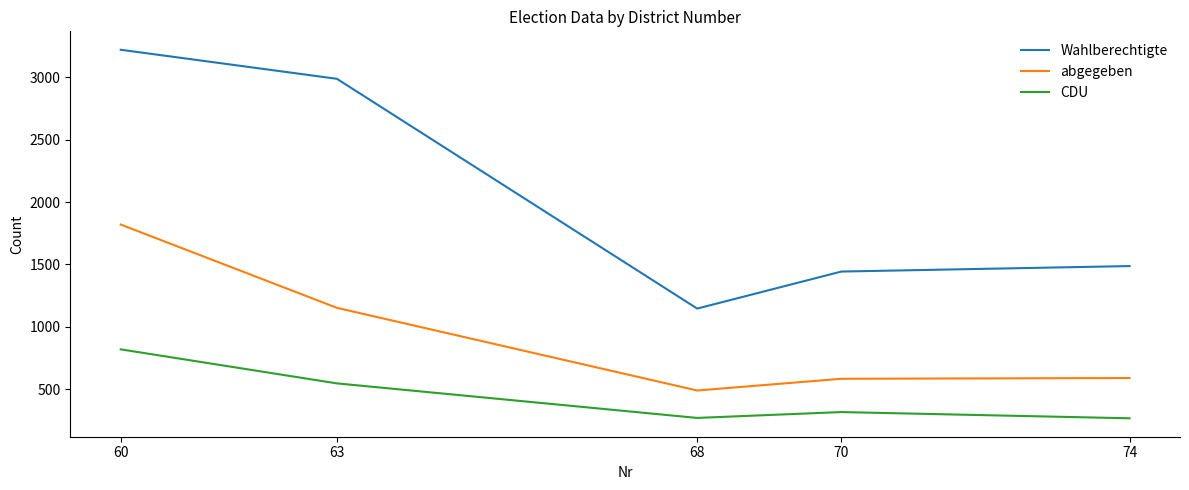

True or false: abgegeben and CDU cross at least once.

False